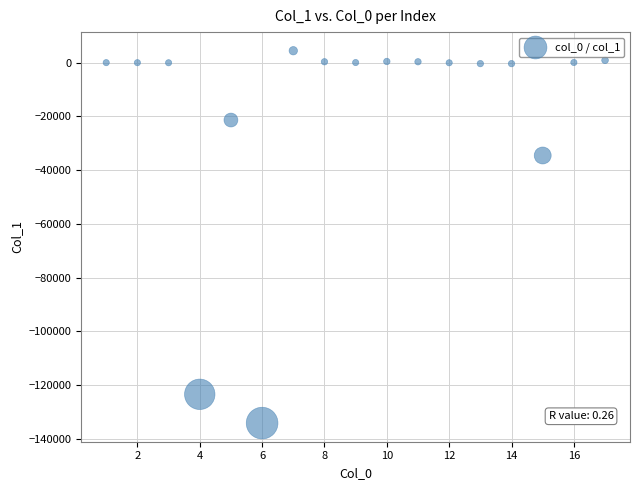

What Y value in the scatter plot is closest to -64835?

-34534